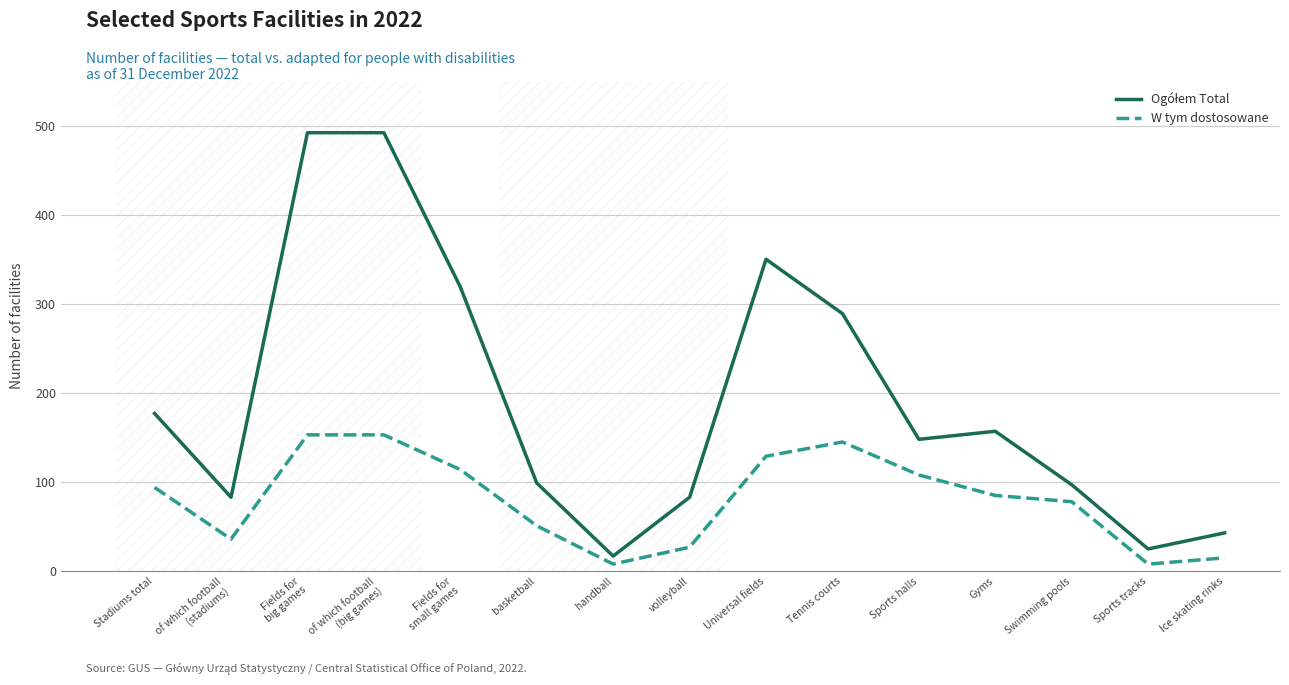

What is the difference between the maximum and minimum values in the W tym dostosowane series?

145